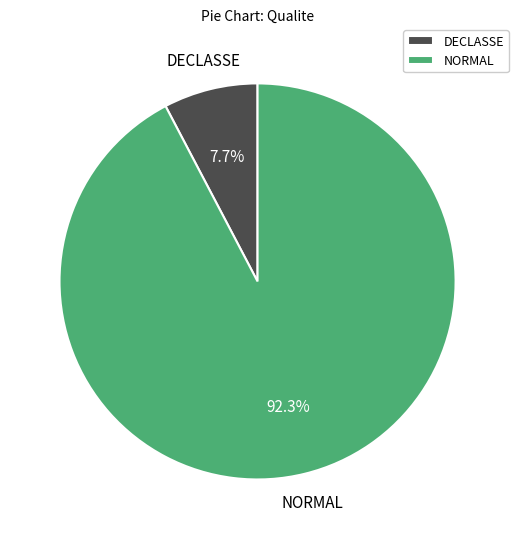

What percentage is the DECLASSE slice, to the nearest percent?

8%